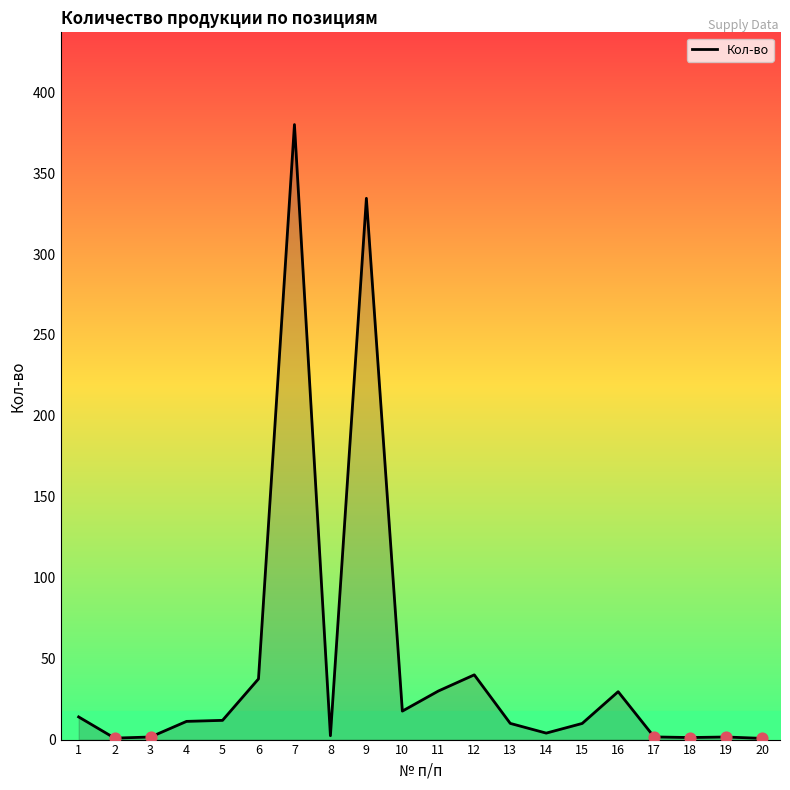

What is the change in value from 4 to 13?

-1.2